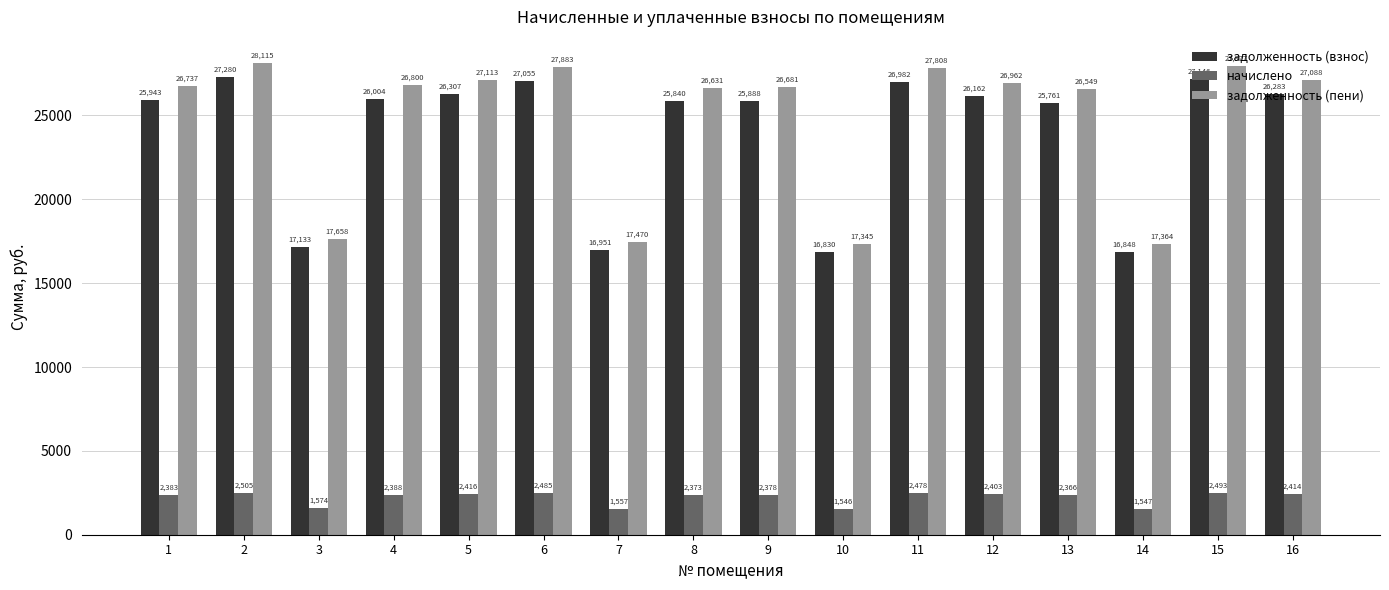

Between 7 and 13, which series saw the biggest shift?

задолженность (пени)